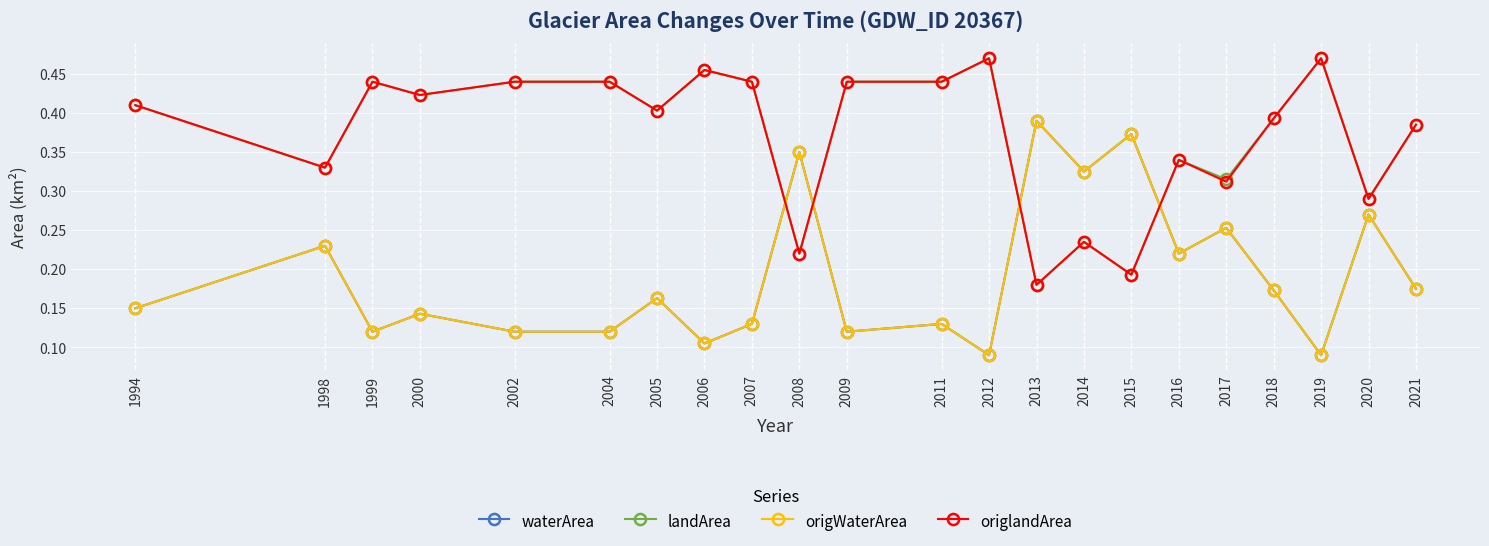

What value does the waterArea series have at 2014?

0.3